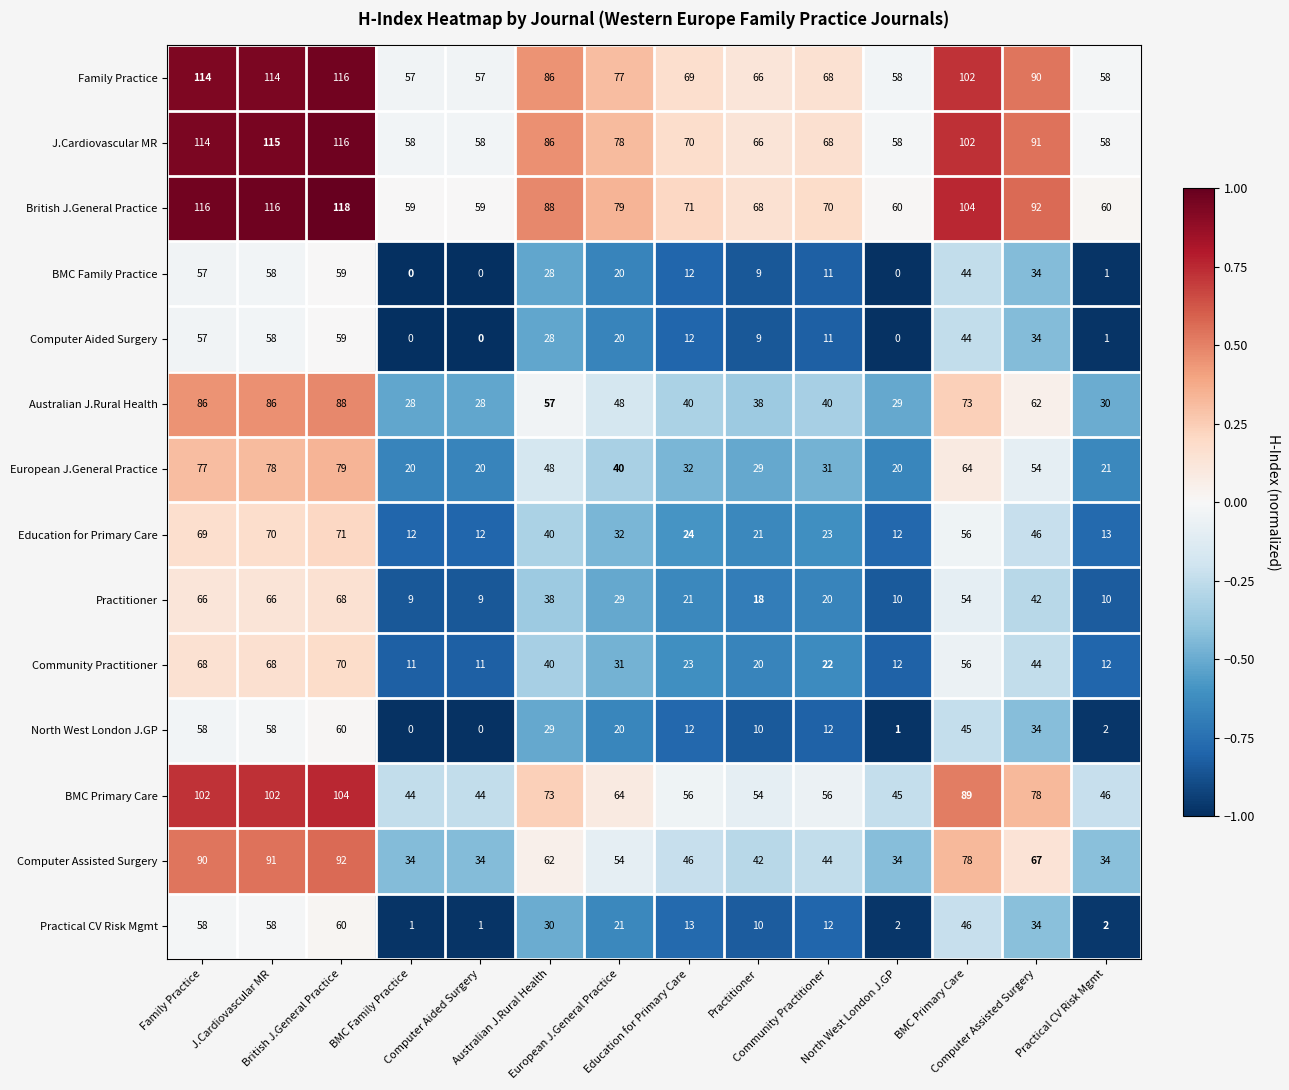

What is the maximum value shown in the chart?

118